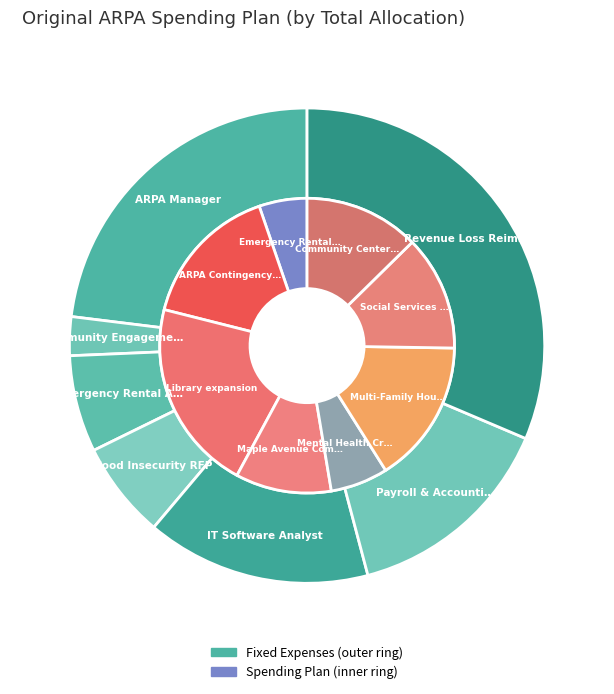

Between Multi-Family Housing Rehabilitation Fund and Community Center Atrium Fill-In, which is larger?

Multi-Family Housing Rehabilitation Fund